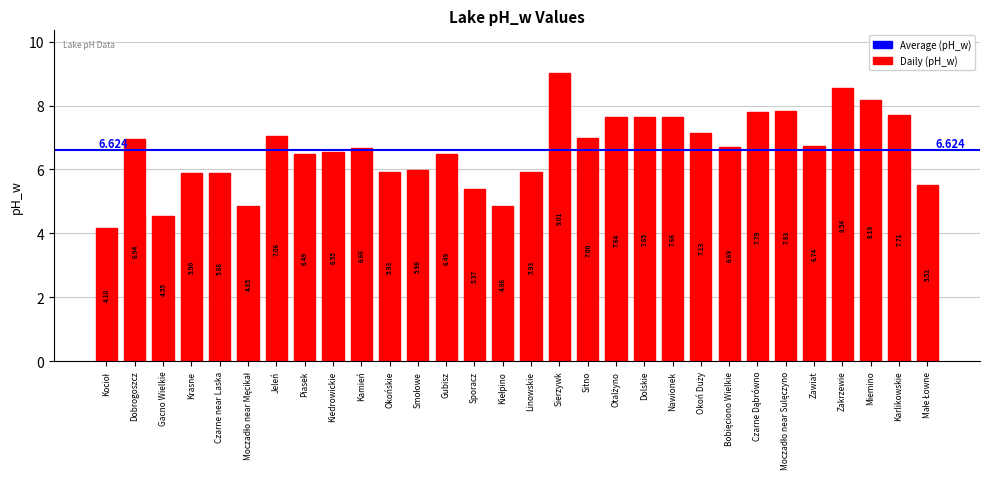

What is the maximum value shown in the chart?

9.0